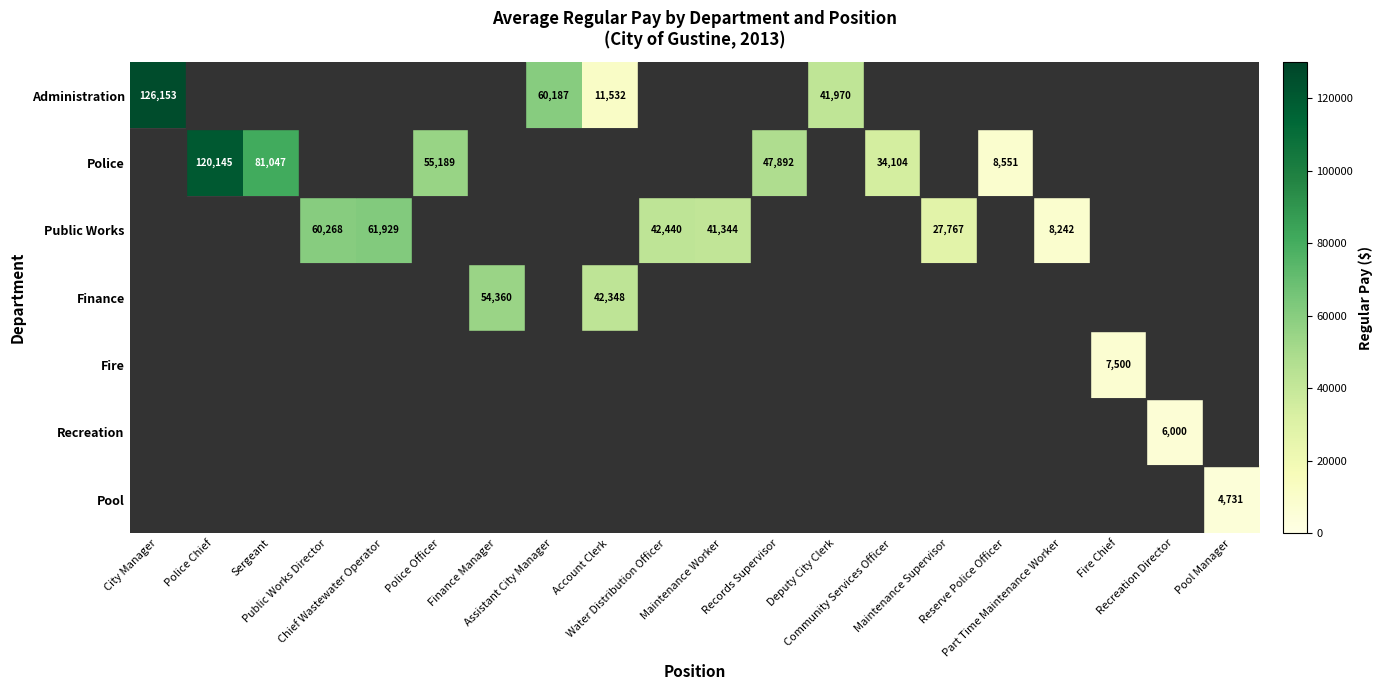

List the series in order of their peak value, highest first.

Administration, Police, Public Works, Finance, Fire, Recreation, Pool